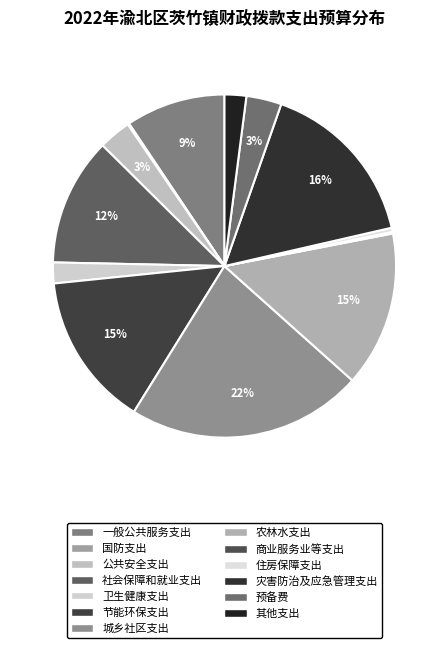

Is the sum of 城乡社区支出 and 国防支出 greater than half?

No